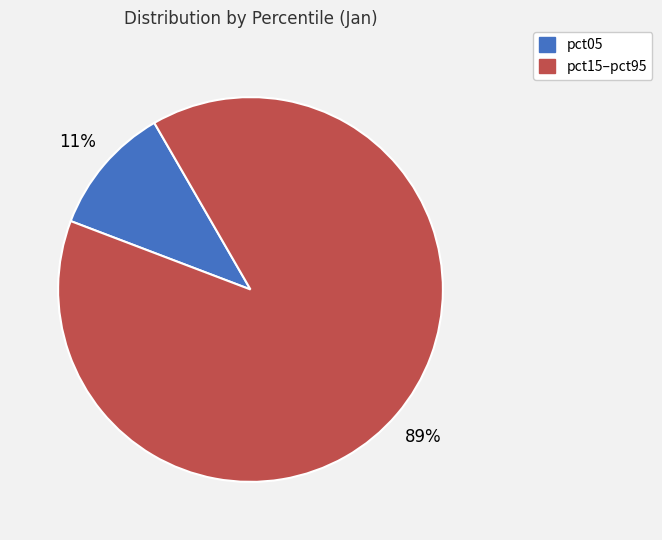

Is there any slice that represents more than half of the pie?

Yes